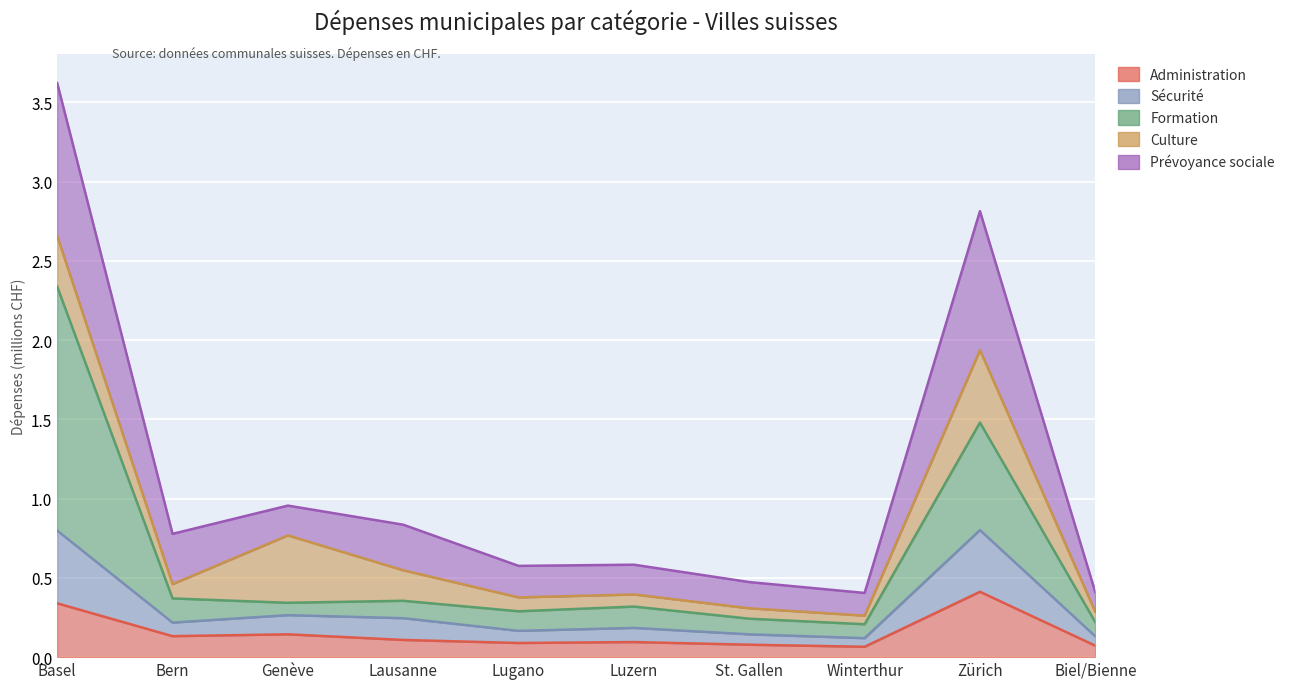

How many depa_adm values are between 0 and 1?

10